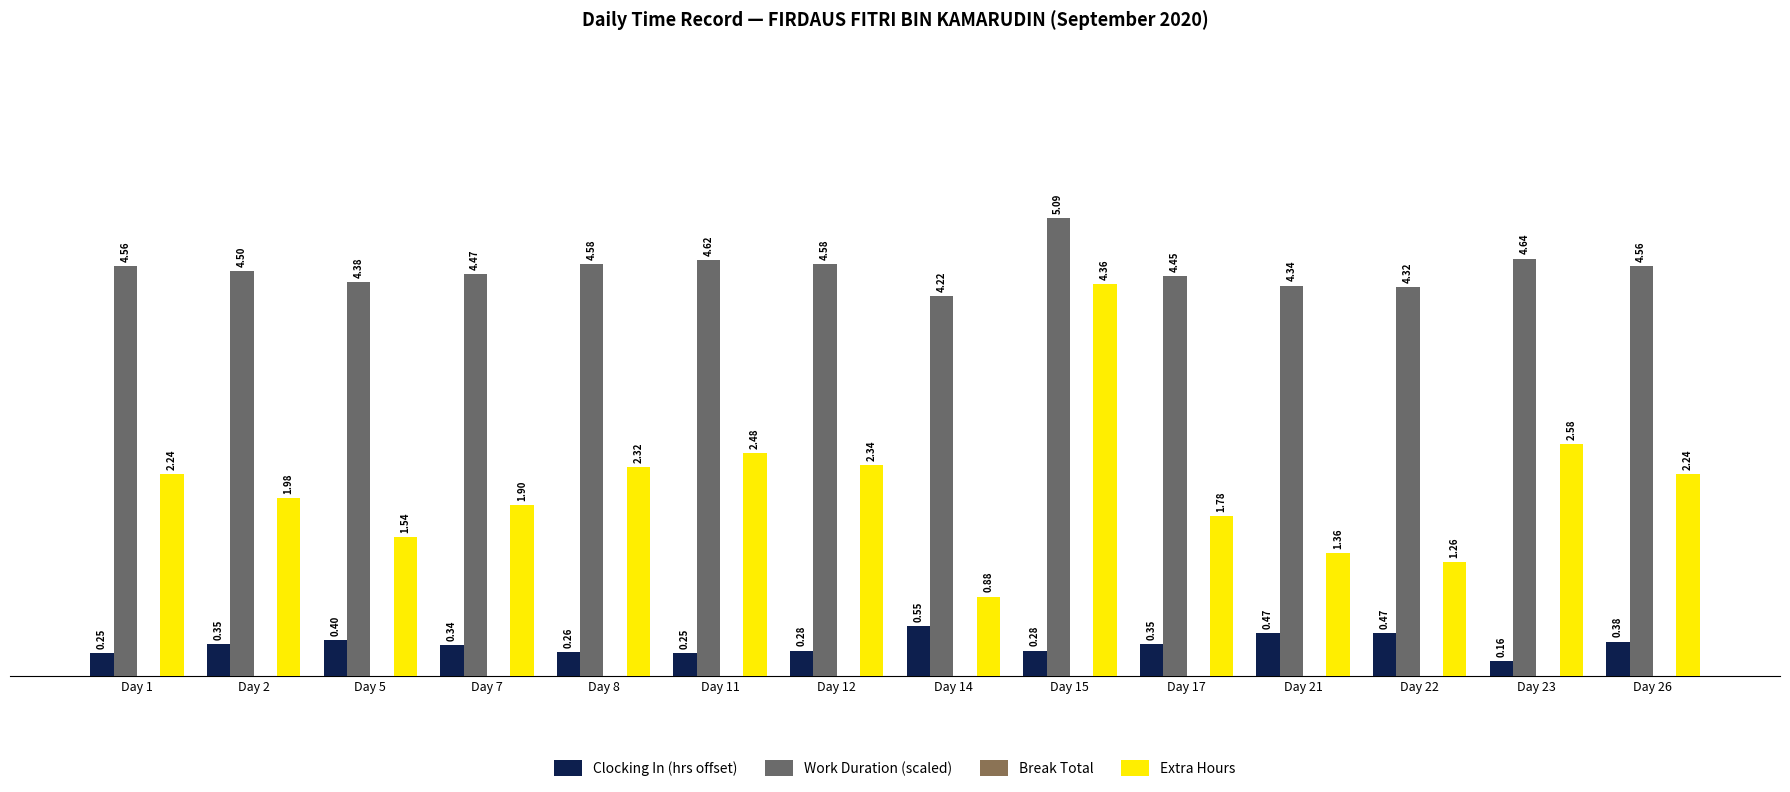

Which category has the highest value across all series?

Day 15